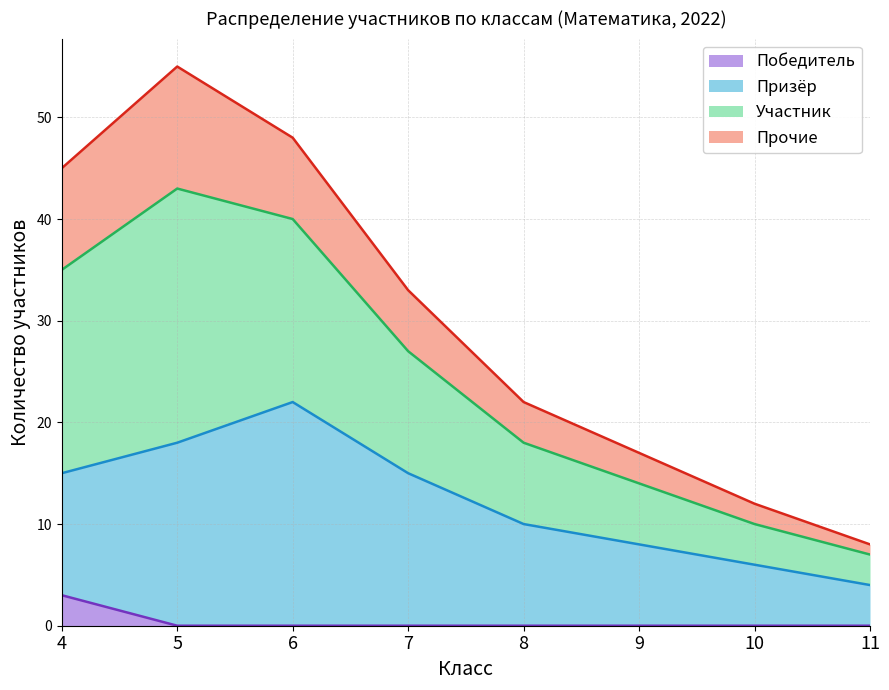

What is the difference between the maximum and minimum values in the Победитель series?

3